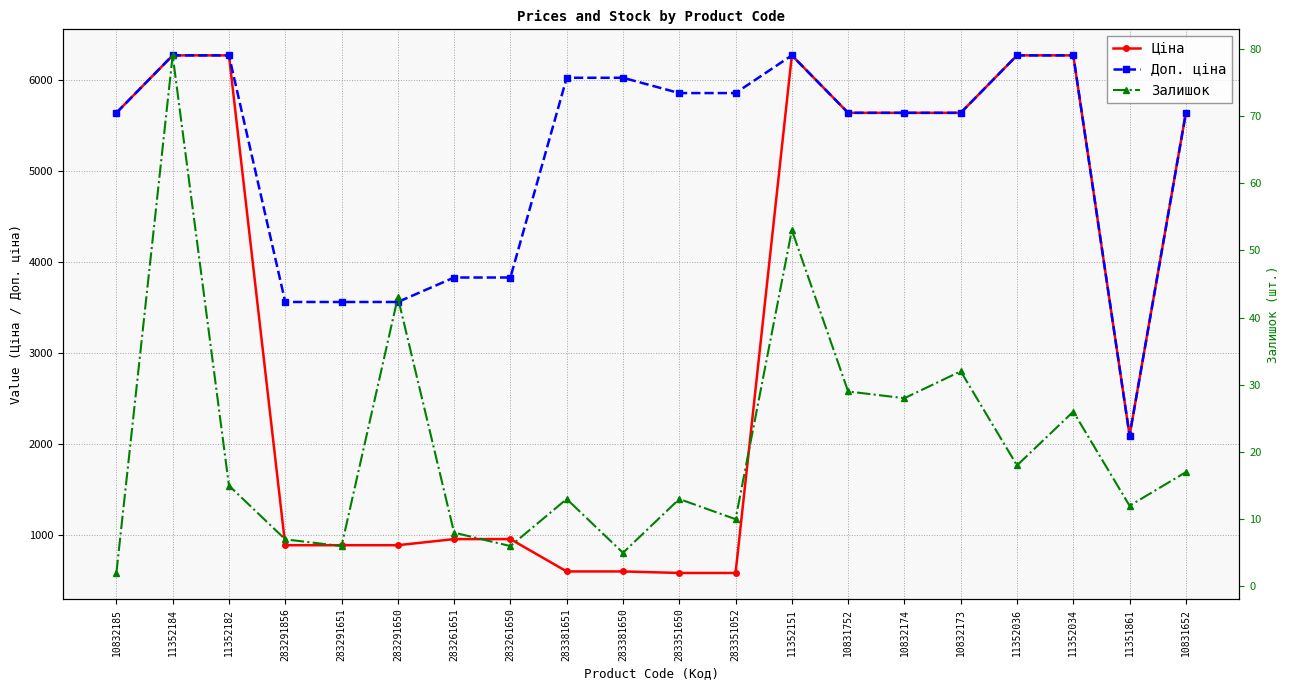

True or false: Доп. ціна and Залишок cross at least once.

False